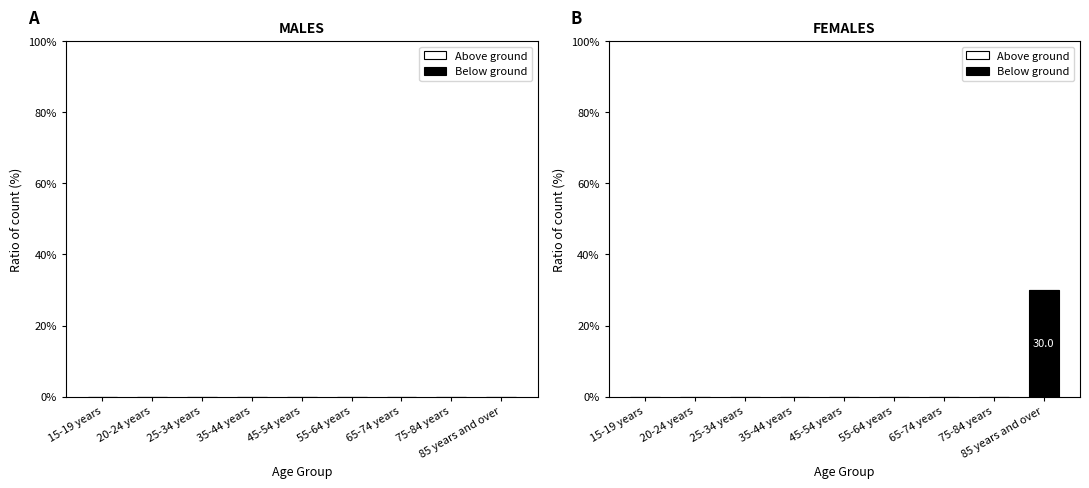

The value at 75-84 years is 0. True or false?

True